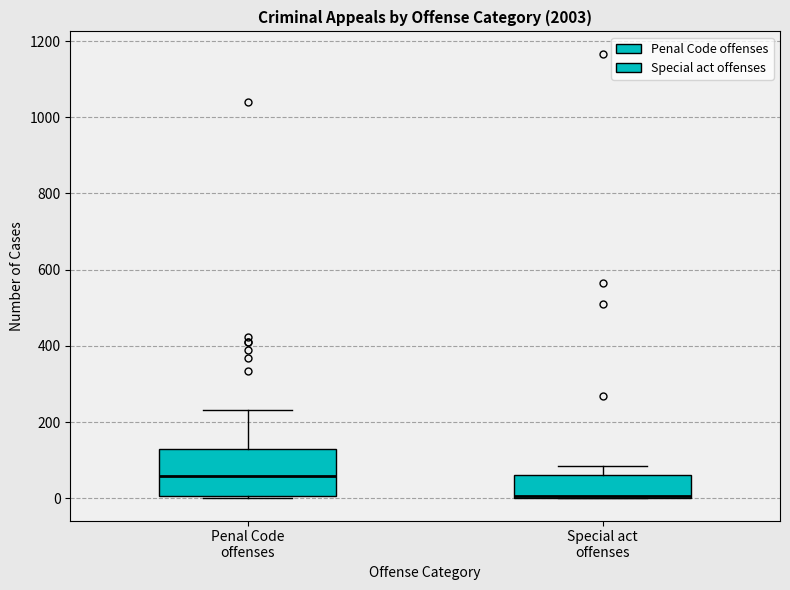

Where is the upper edge of the box for Penal Code offenses on the y-axis? The values are not printed on the chart, so give them approximately, as read against the axis.

120